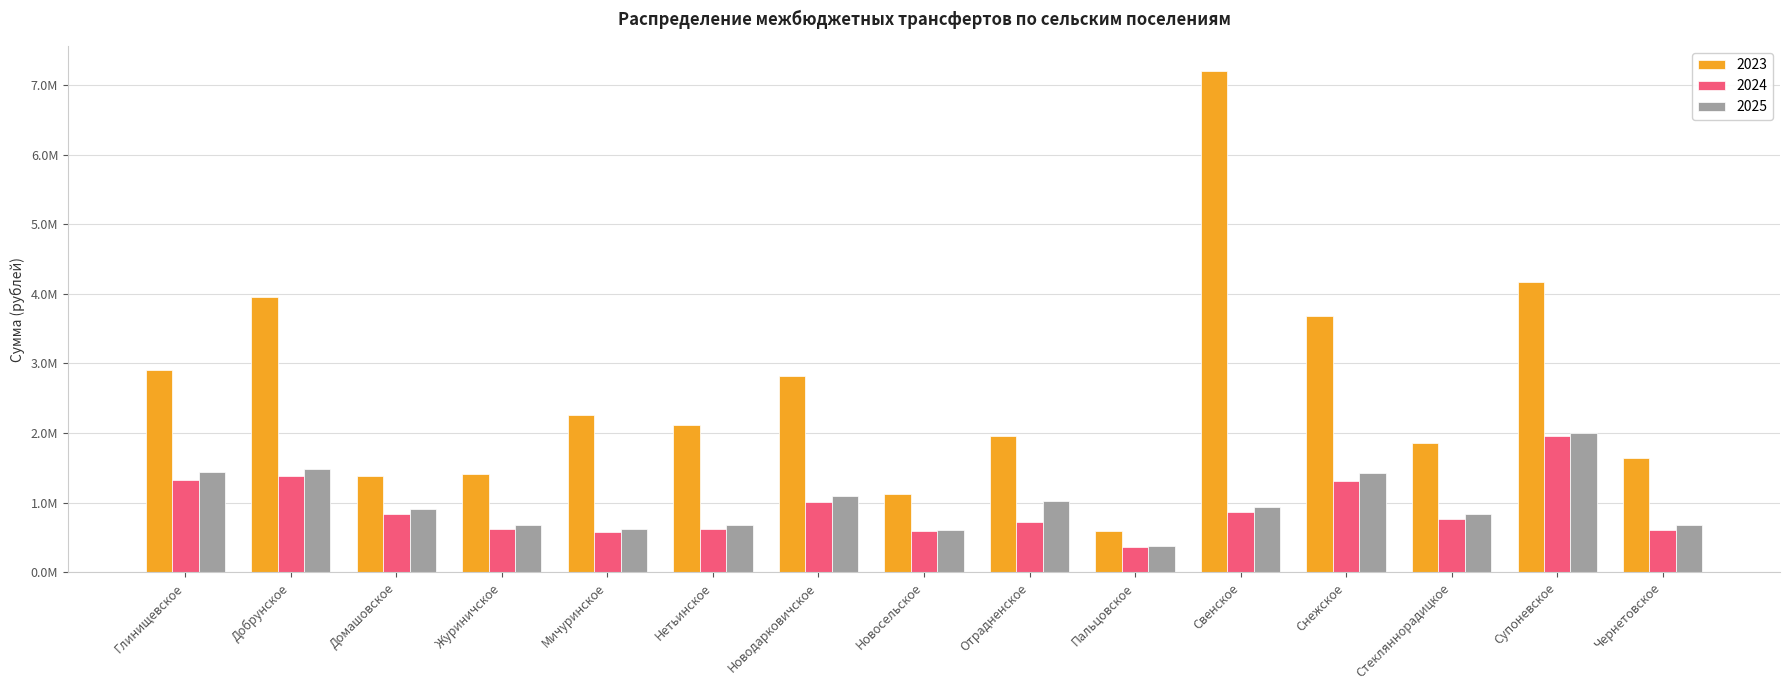

Is the value of 2024 at Стекляннорадицкое greater than the value of 2023 at Снежское?

No